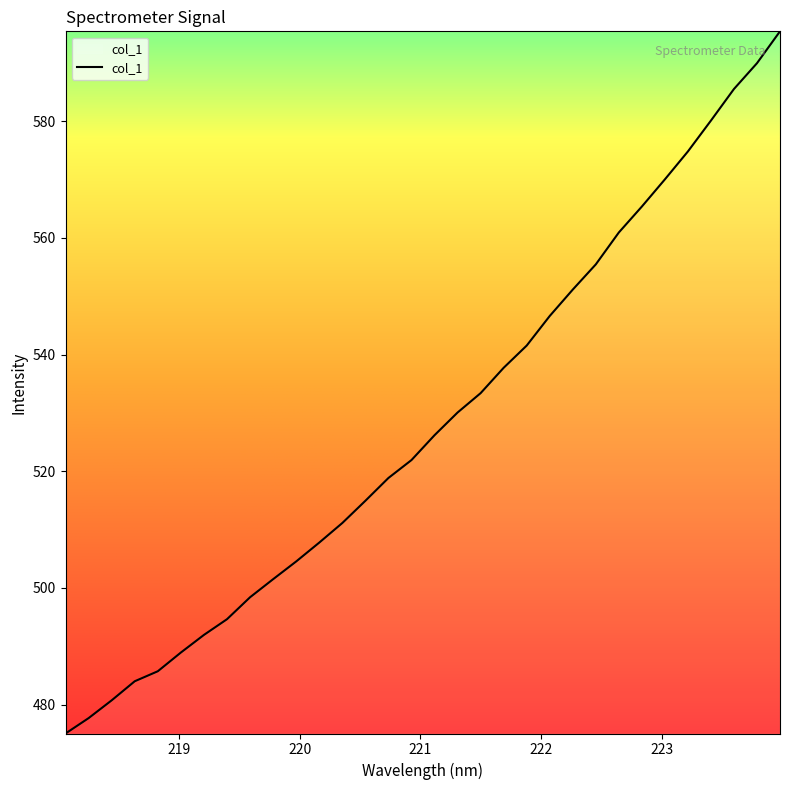

What is the difference between the maximum and second lowest values?

117.7